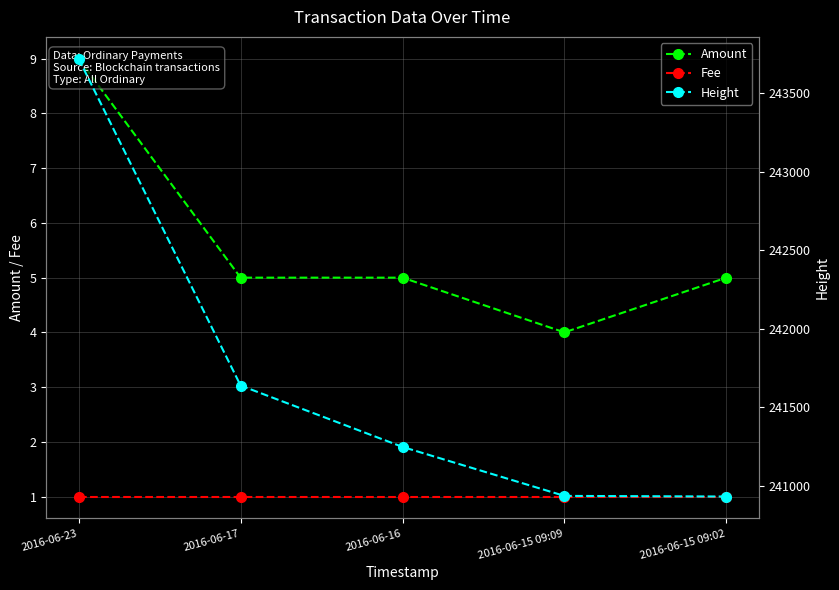

Count the number of categories in the chart.

5